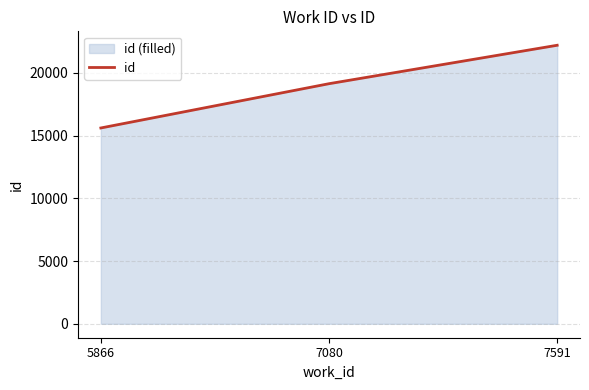

Is it true that the value at 7080 is 7456?

False